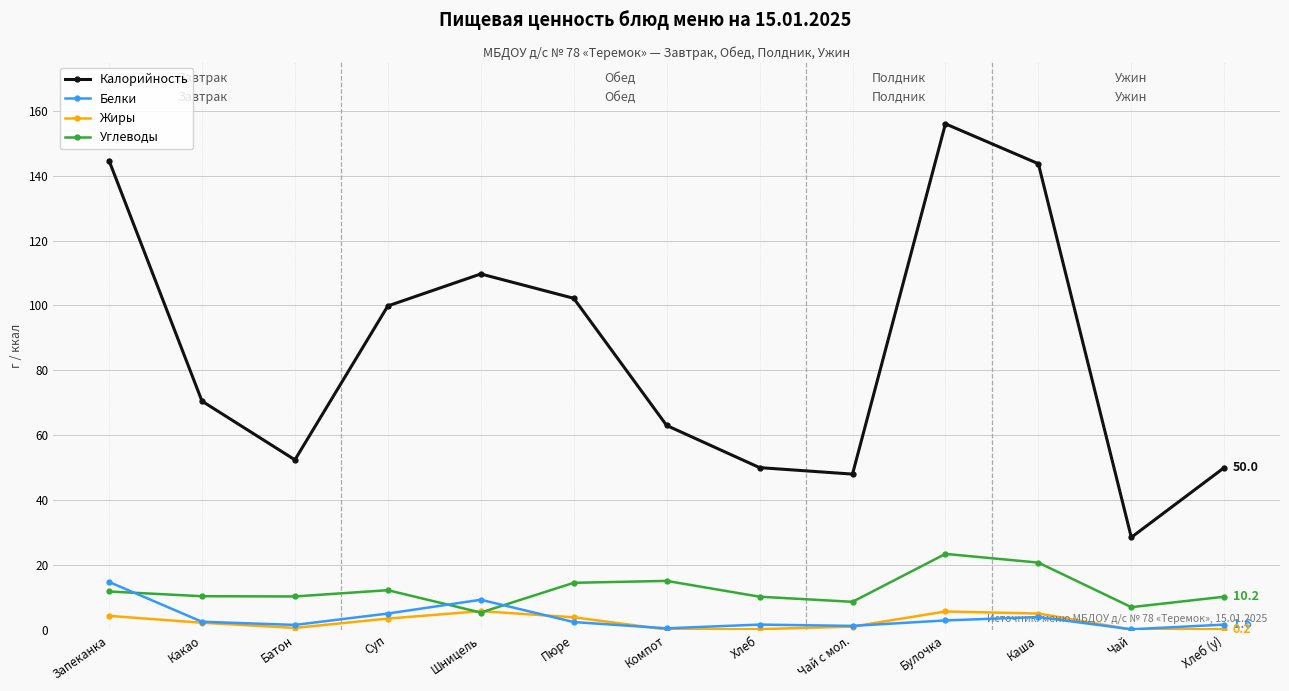

True or false: Жиры and Калорийность cross at least once.

False